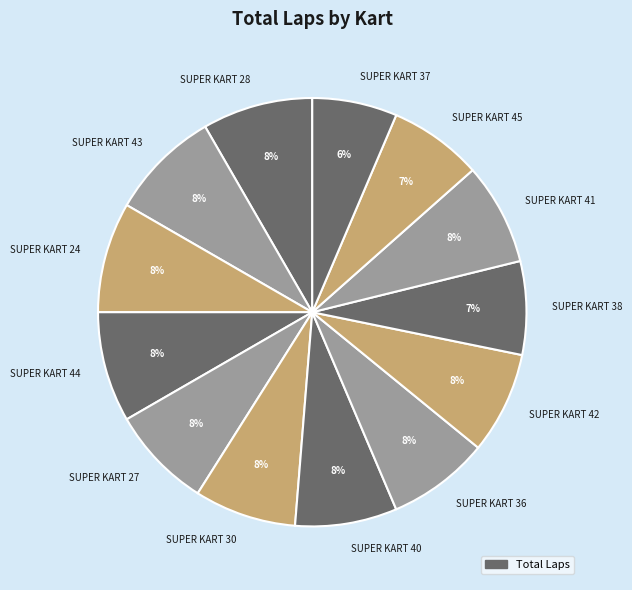

Does SUPER KART 42 represent more than half of the total?

No